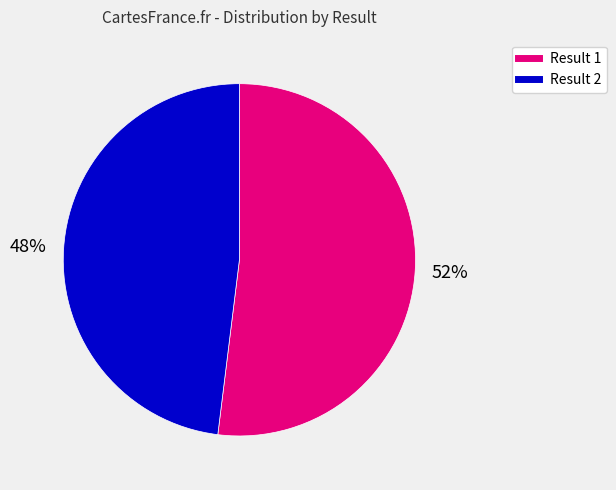

Is there any slice that represents more than half of the pie?

Yes